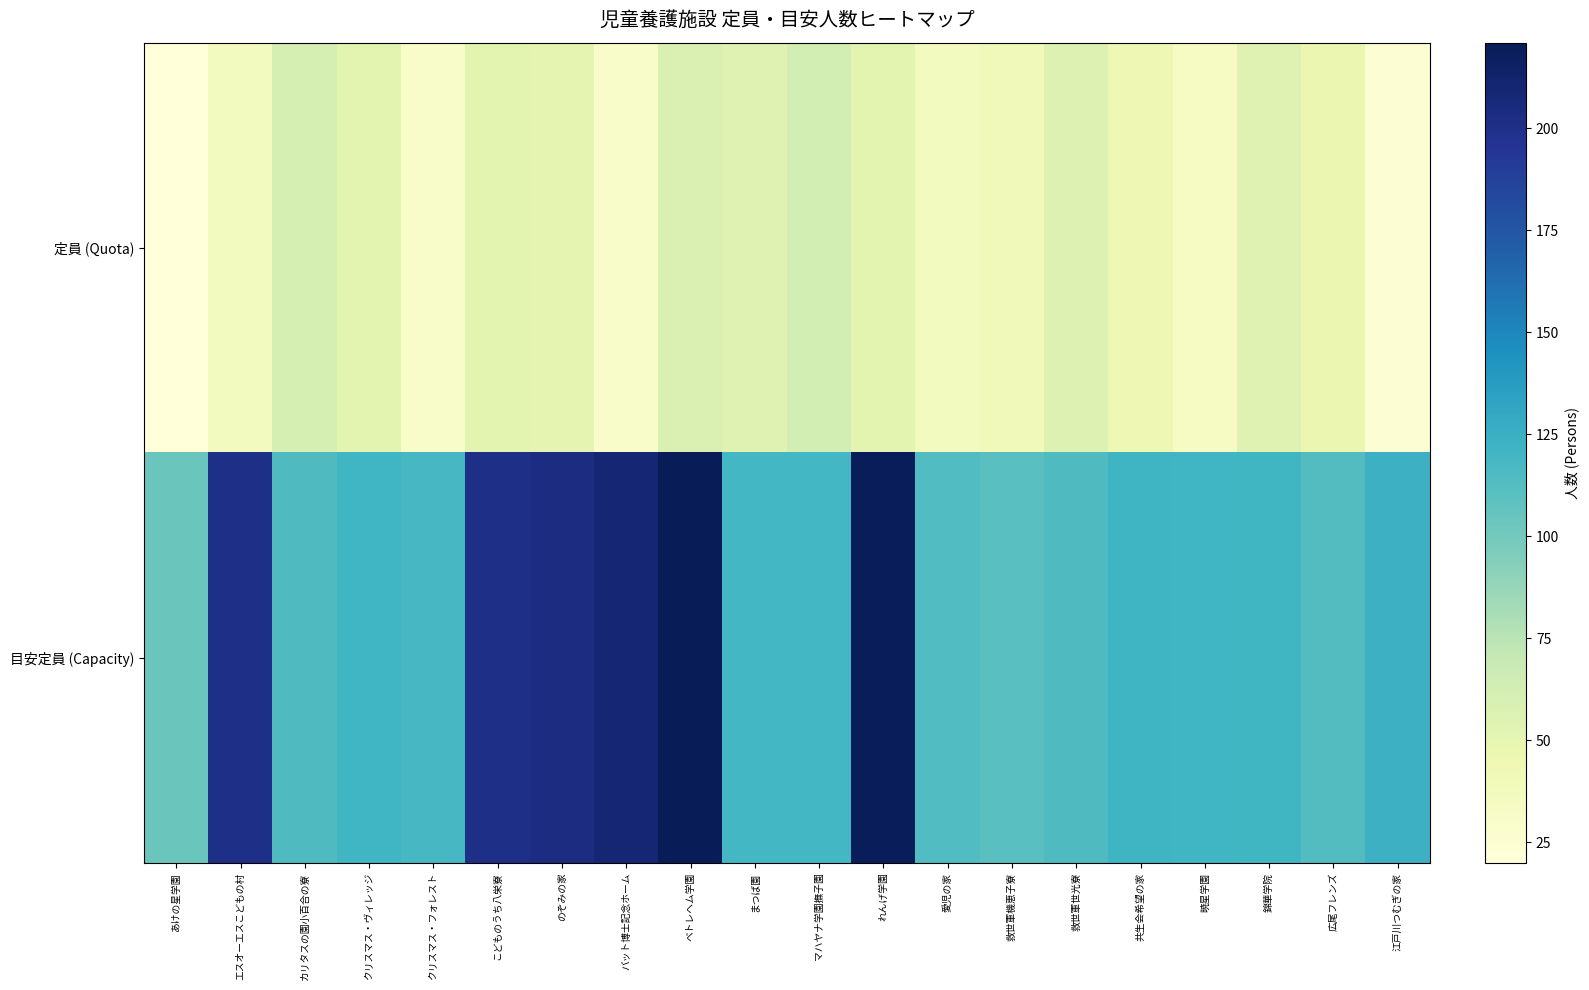

How many data points does each series have?

20